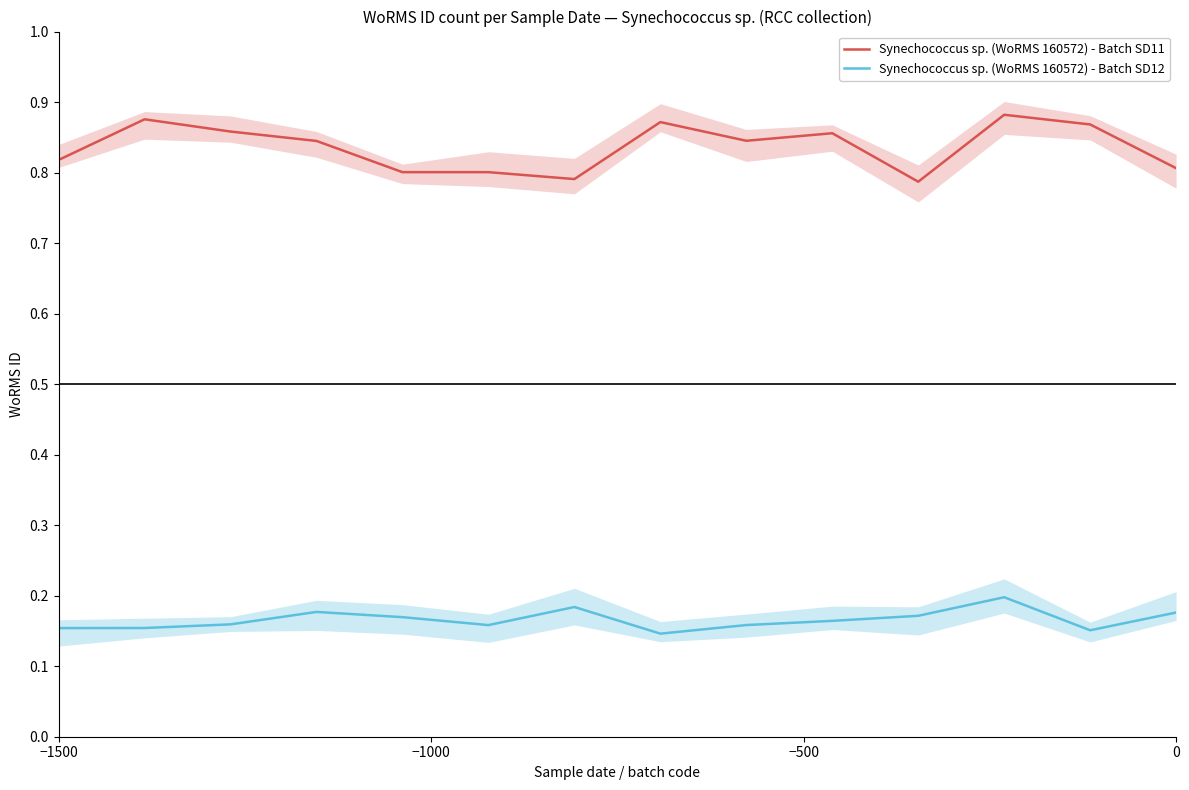

Is this an area chart (filled region under the line)?

No